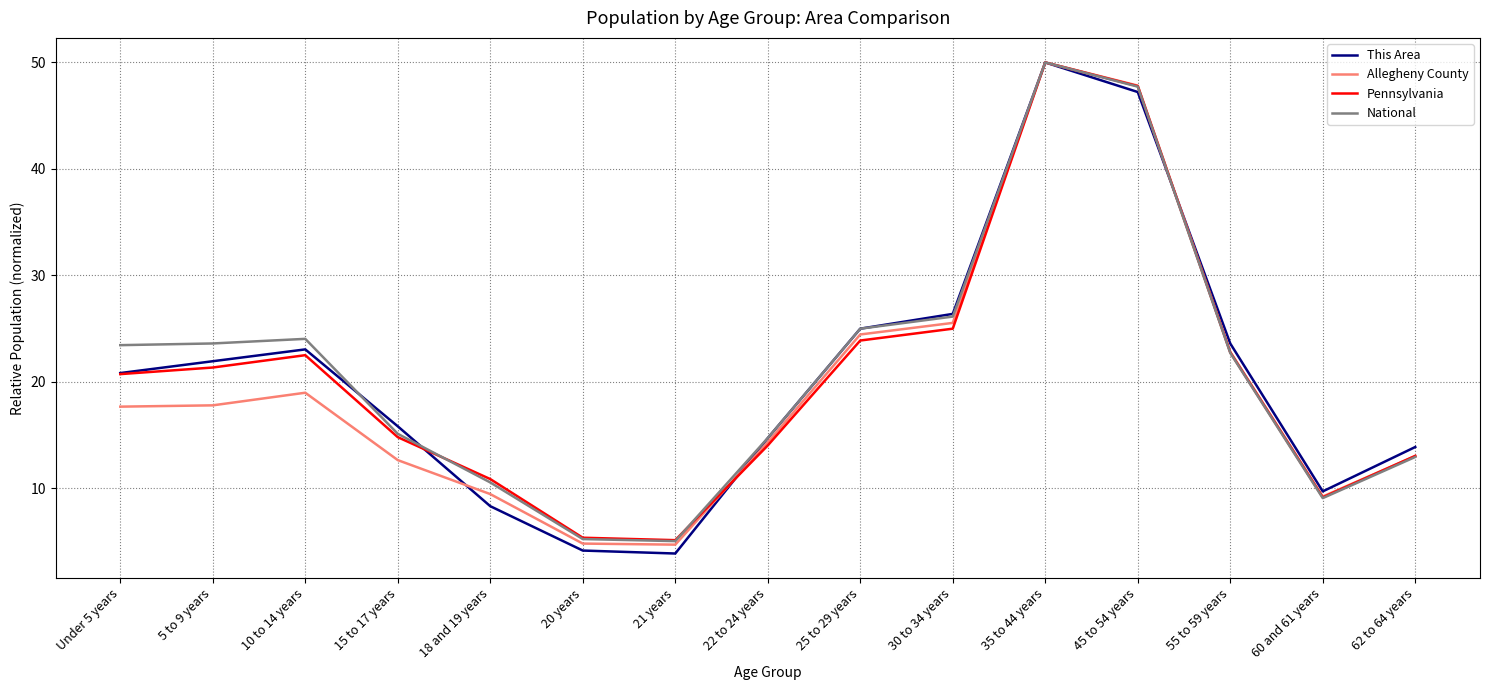

The value of This Area at 62 to 64 years is 13.9. True or false?

True